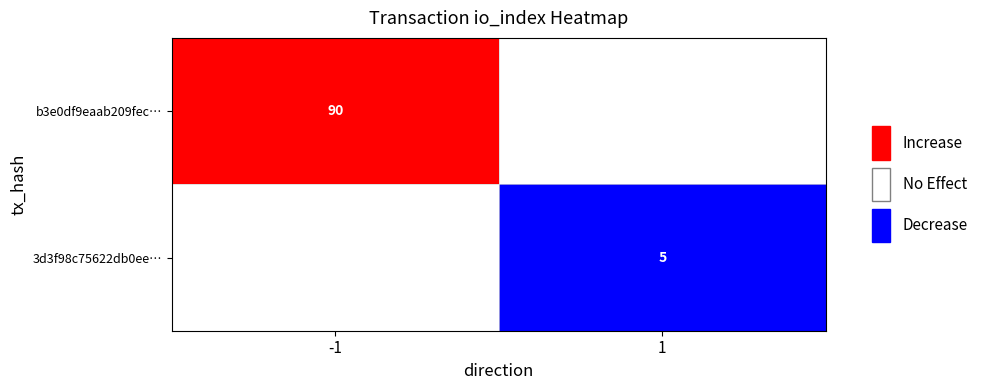

The 3d3f98c75622db0ee… series shows 9 at 1. True or false?

False